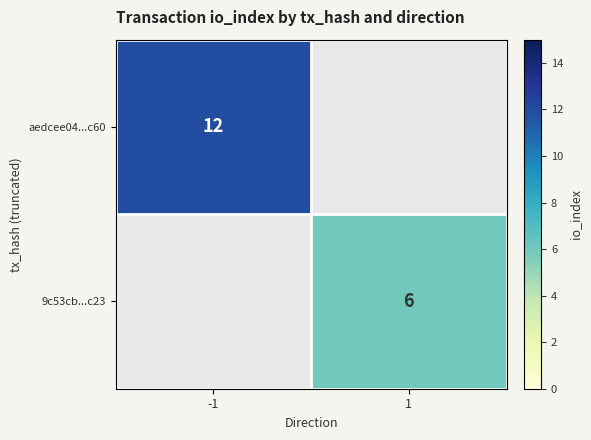

The value of 9c53cb...c23 at 1 is 9. True or false?

False